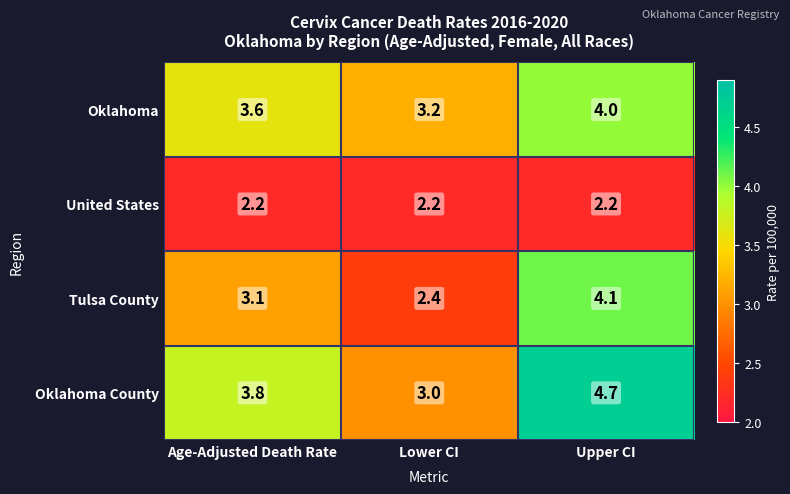

What is the total value across all series at Age-Adjusted Death Rate?

12.7